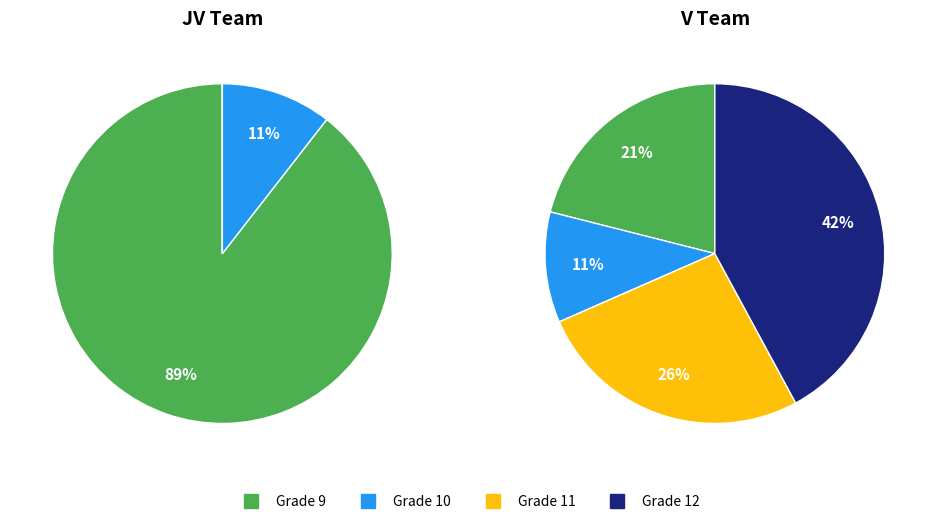

What is the smallest slice in the pie chart?

Grade 10